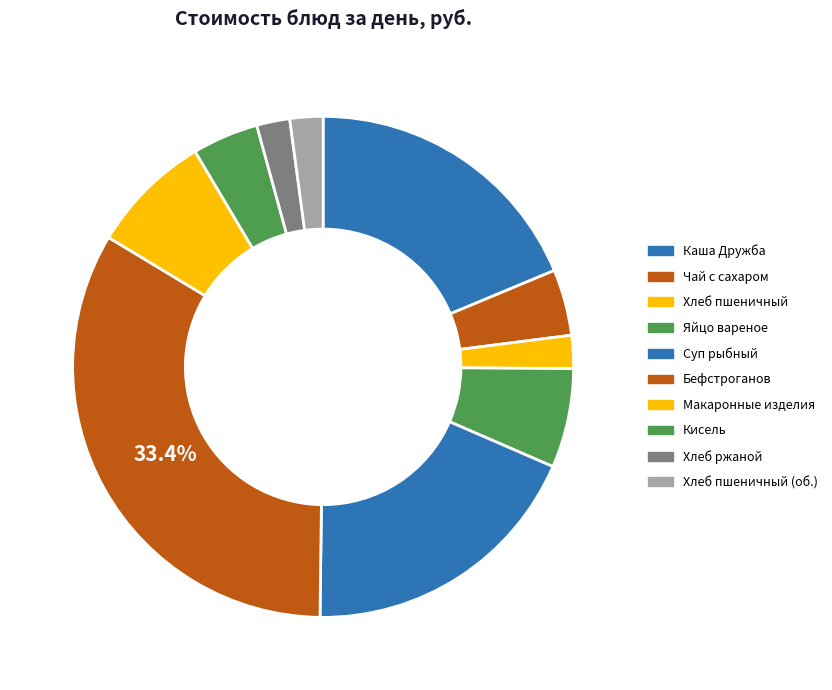

How many segments does this pie chart have?

10